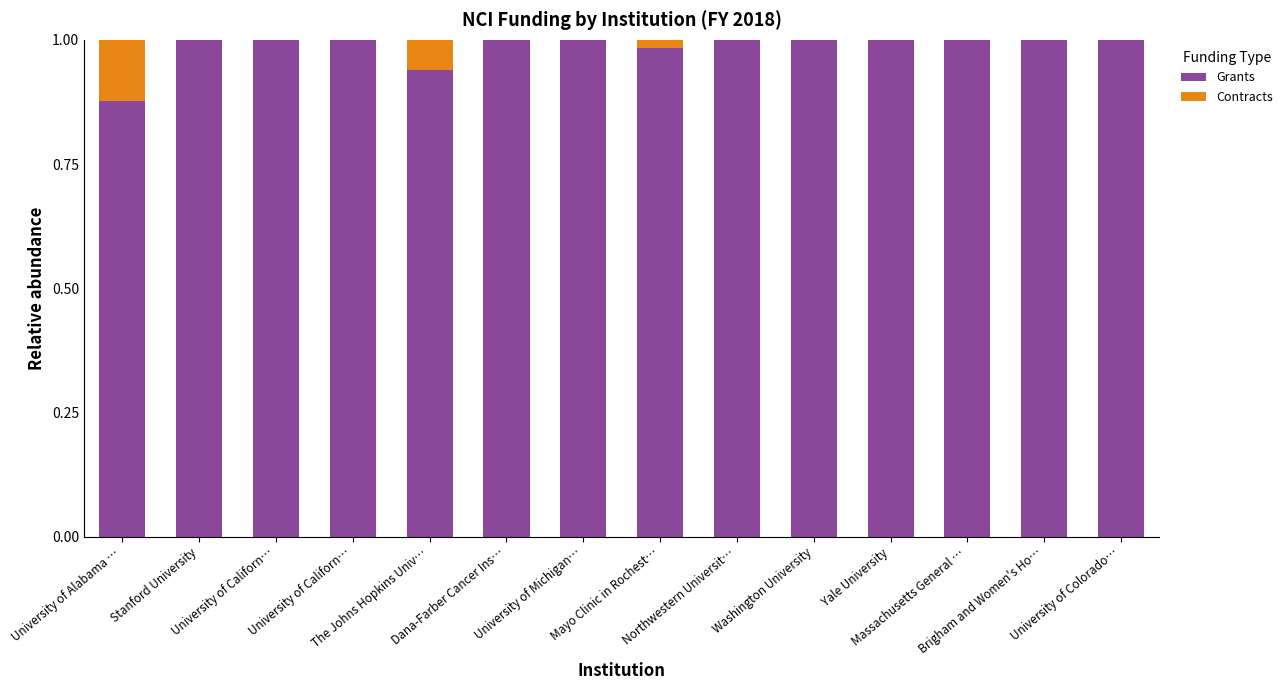

How many data points does each series have?

14